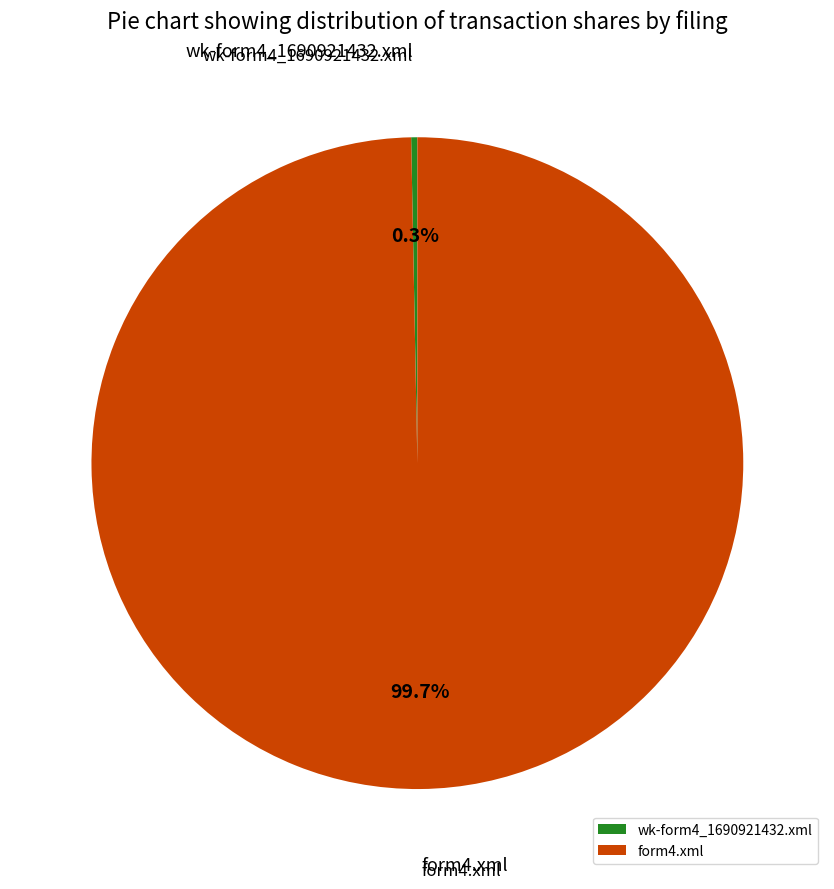

How many slices are in this pie chart?

2